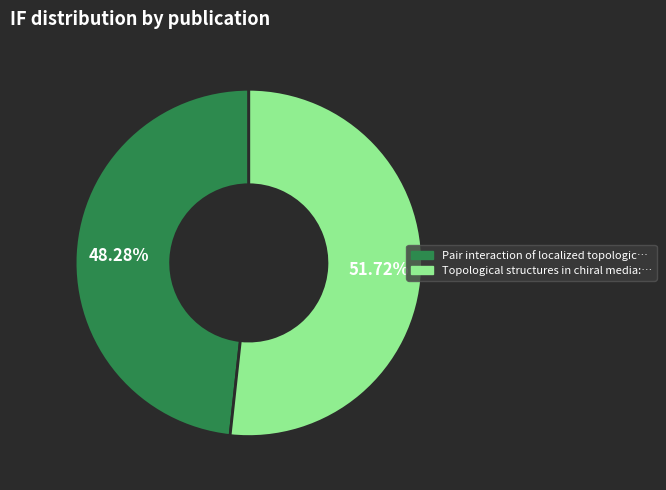

Which has a higher value, Pair interaction of localized topologic… or Topological structures in chiral media:…?

Topological structures in chiral media:…